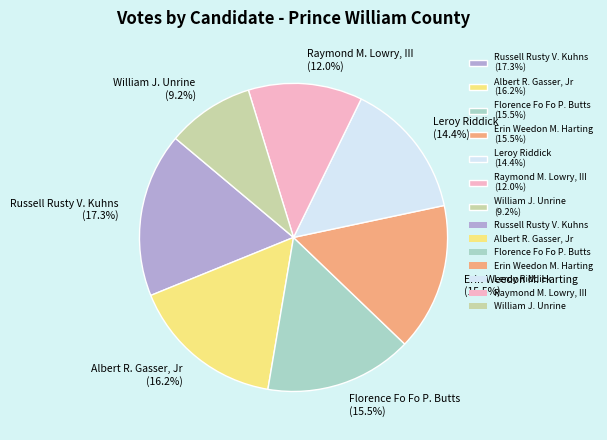

How many segments does this pie chart have?

7